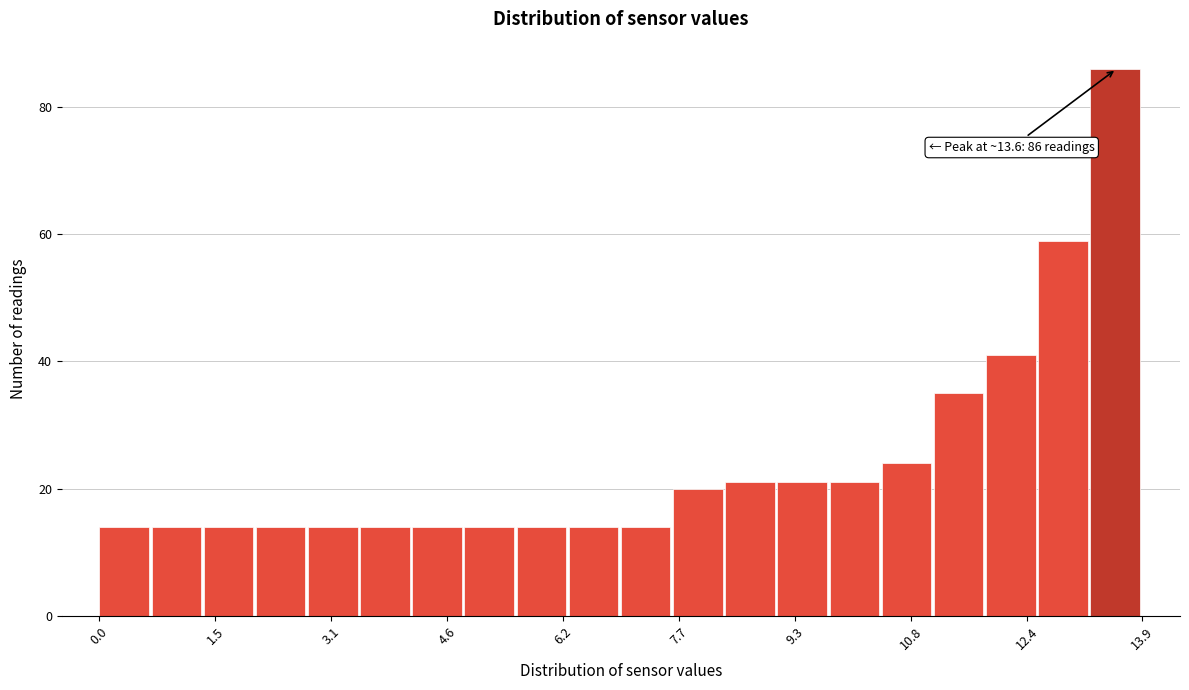

Around what value on the x-axis is the tallest bar? Give the approximate position of its centre, as read against the axis.

13.6